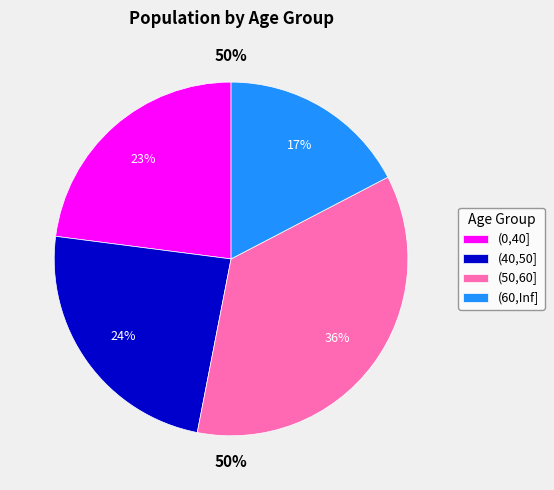

Which slice is the largest?

(50,60]